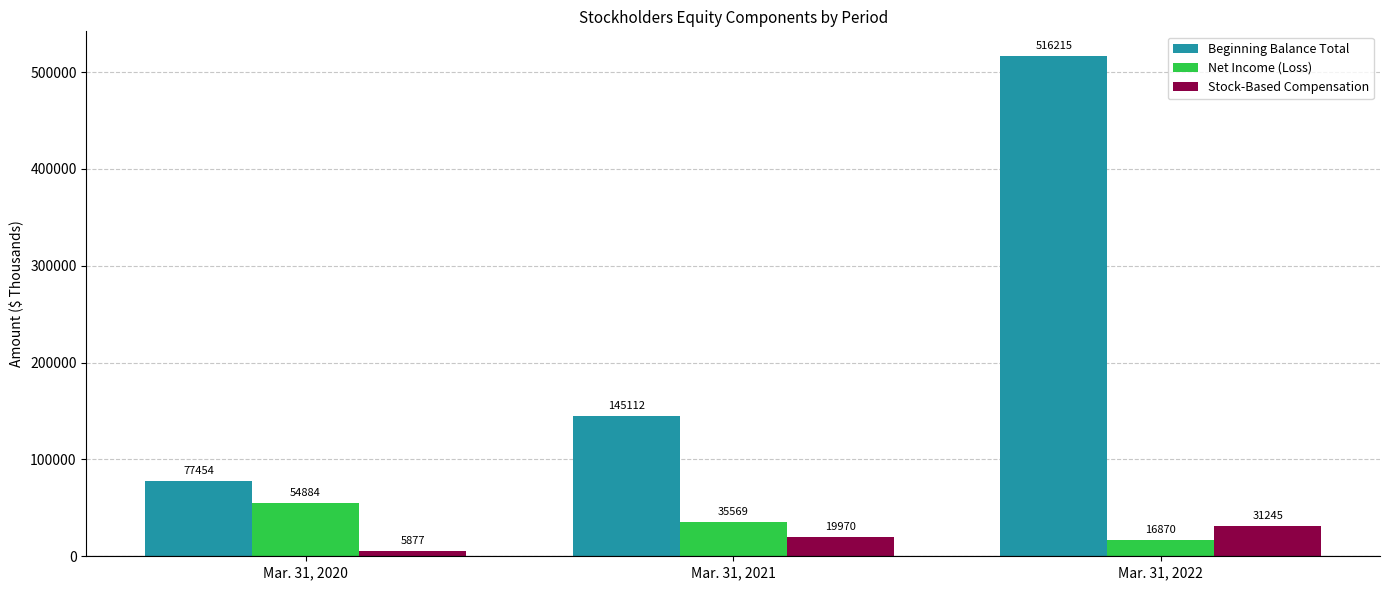

What is the difference between the highest and lowest values at Mar. 31, 2020?

71577